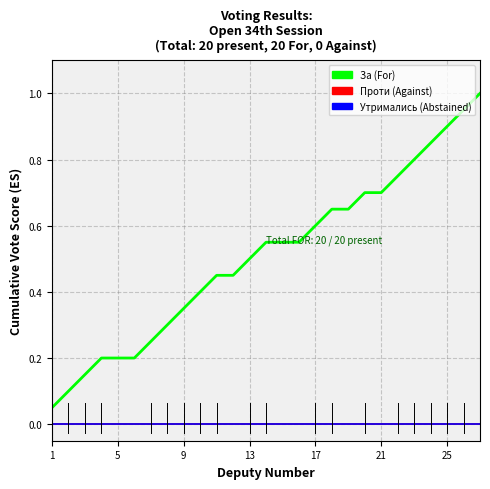

Does the chart display data point markers on the line(s)?

No